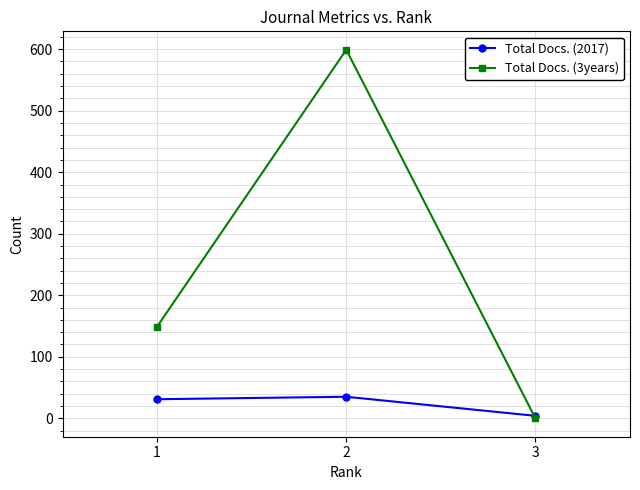

What is the lowest value of the Total Docs. (2017) series?

4